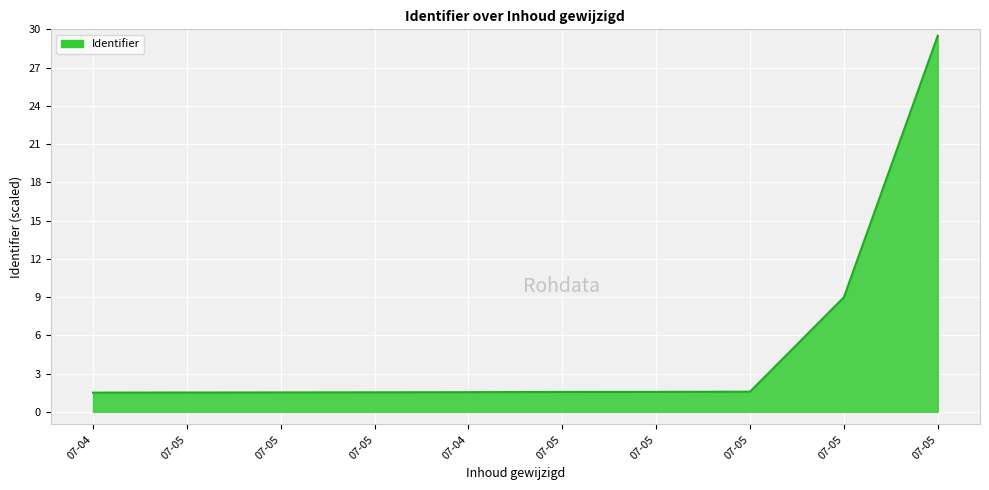

Where is the data nearest to the value 15?

07-05